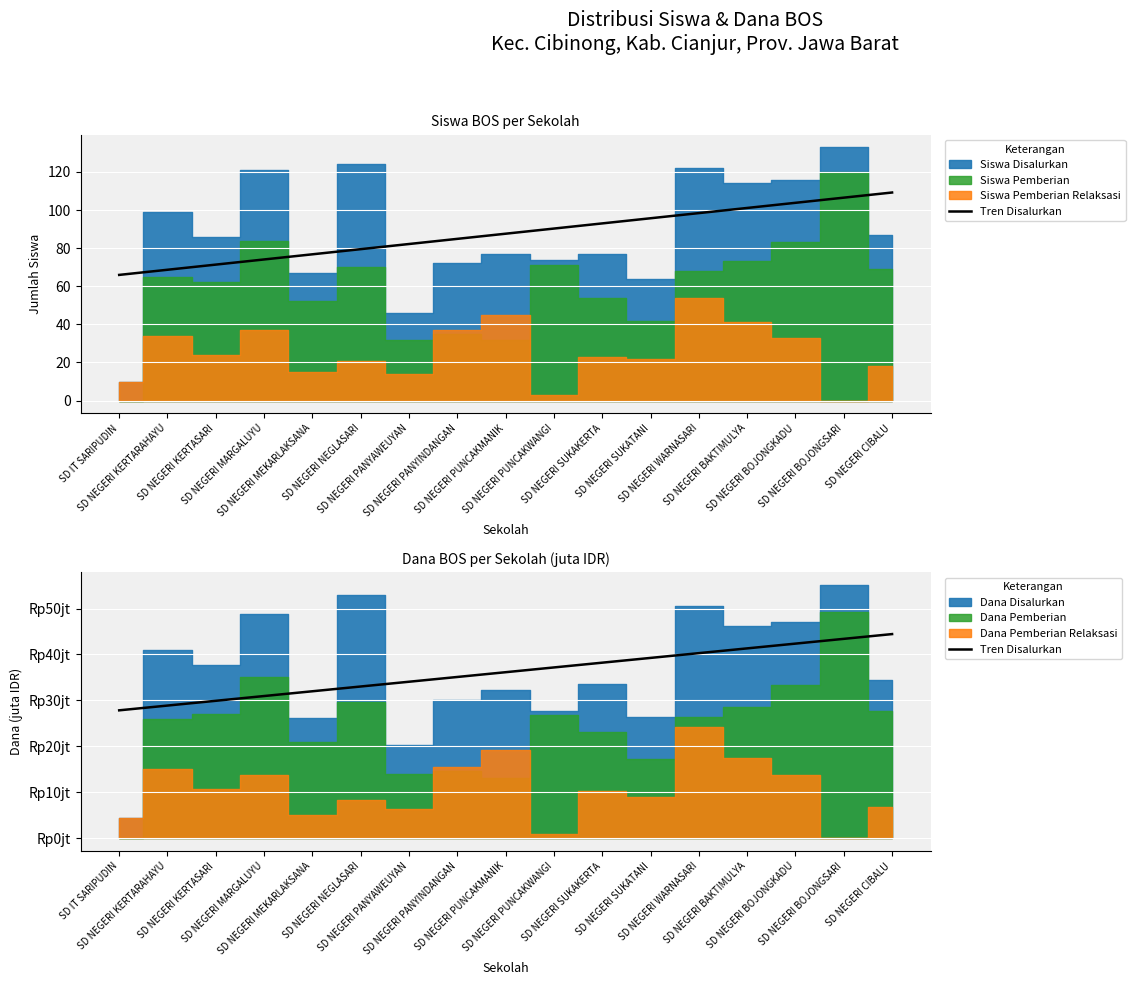

The chart shows a value of 39.3 at SD NEGERI SUKATANI. True or false?

True